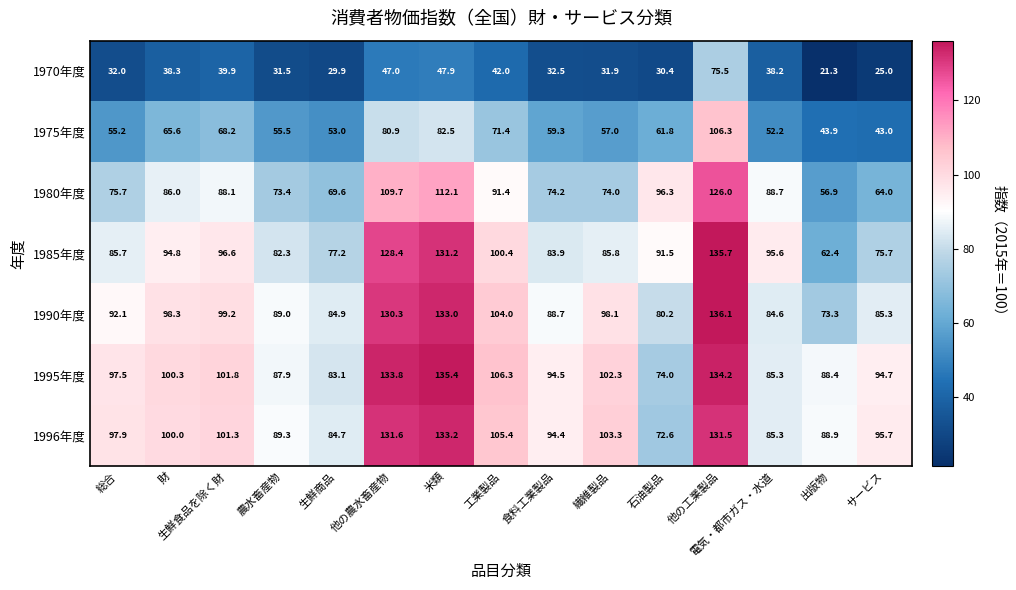

What is the sum of the 1975年度 values at 他の工業製品 and 繊維製品?

163.3